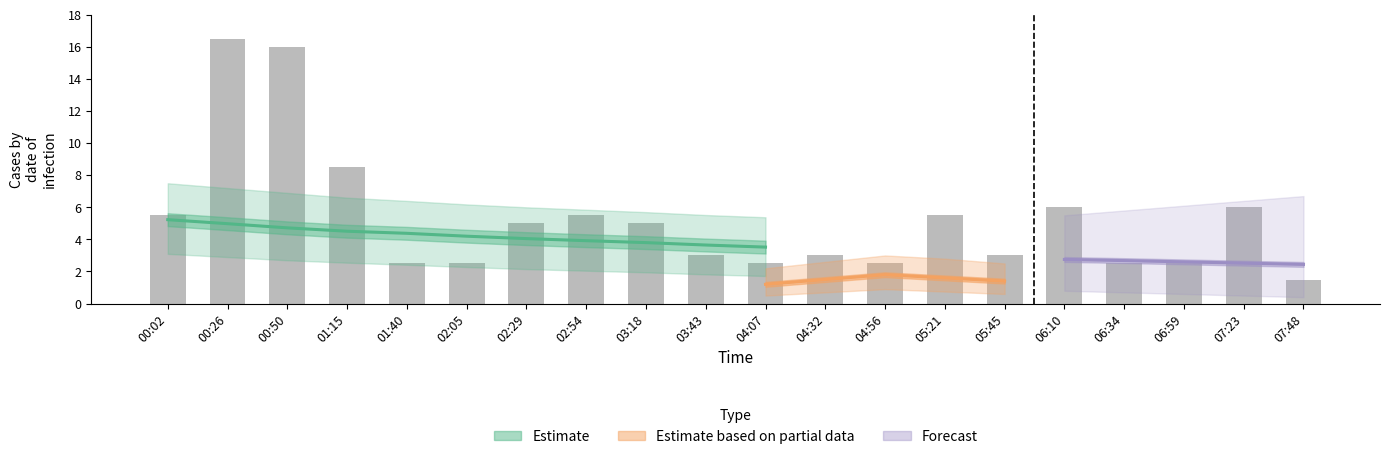

Reading right to left, list all the values displayed in this chart.

1.5	6.0	2.5	2.5	6.0	3.0	5.5	2.5	3.0	2.5	3.0	5.0	5.5	5.0	2.5	2.5	8.5	16.0	16.5	5.5